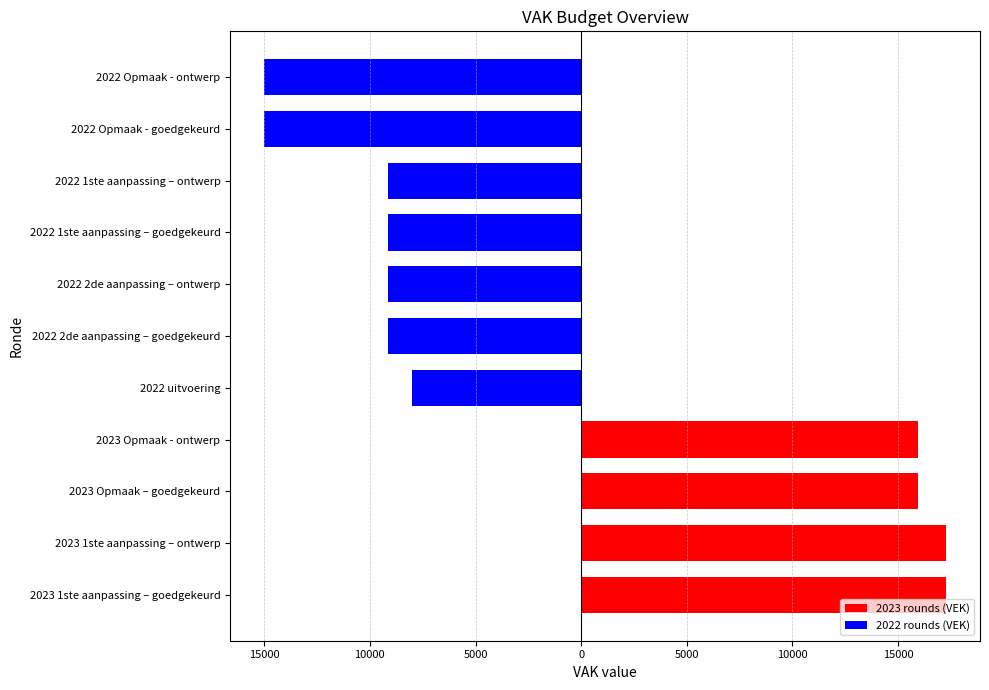

Does the chart contain any negative values?

No